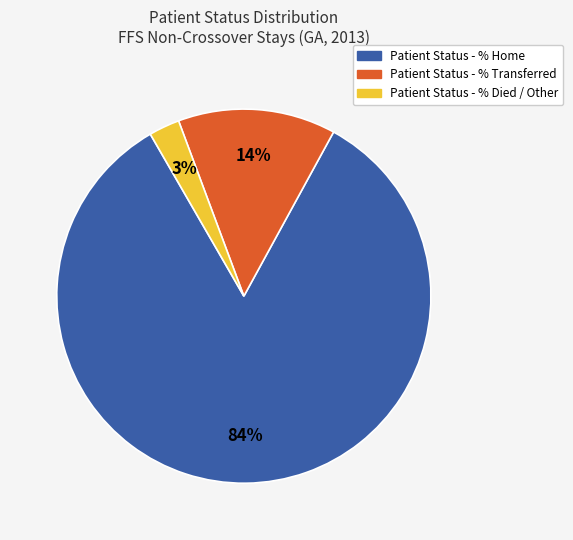

Is there any slice that represents more than half of the pie?

Yes